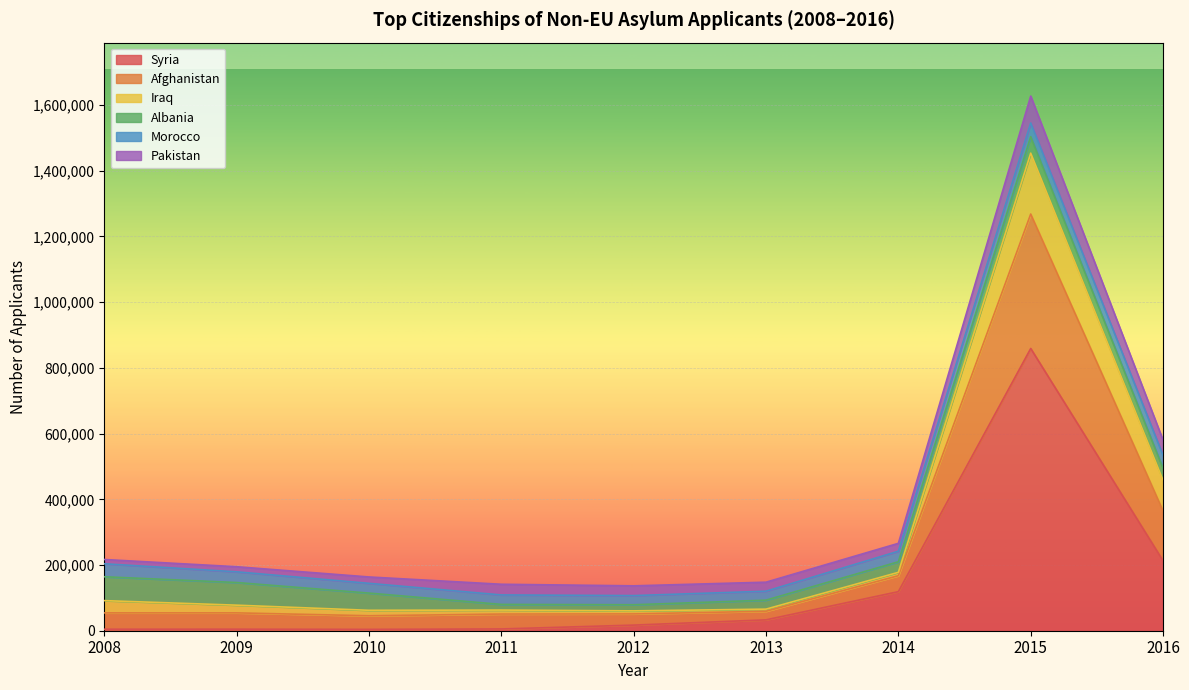

Read the Morocco value at 2016, to the nearest 50.

39450